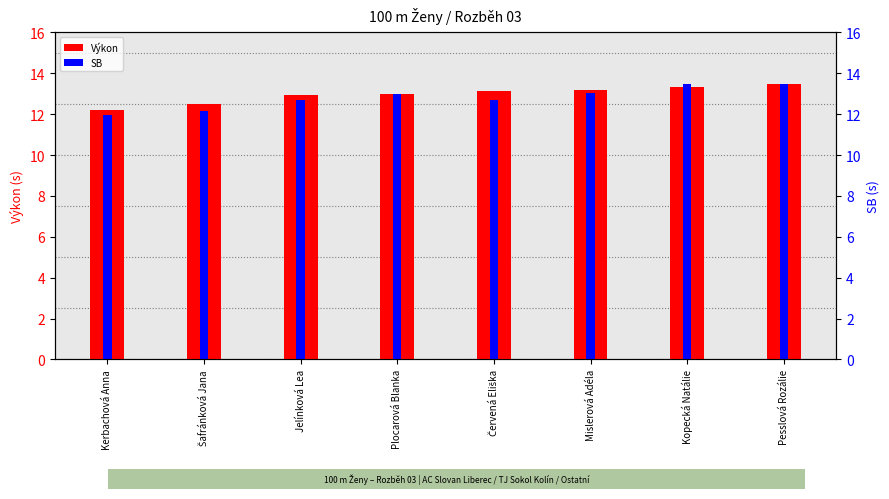

How many groups of bars are there?

8